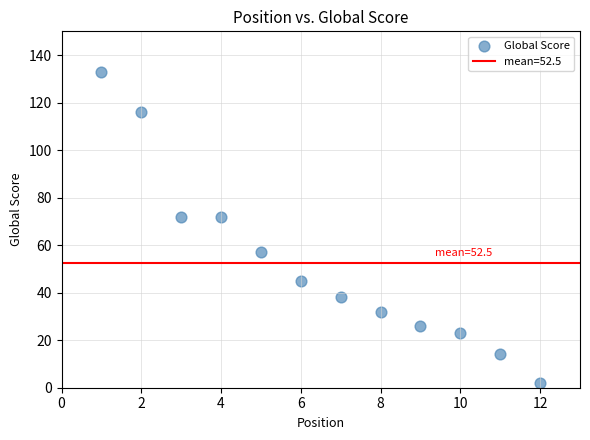

What is the range of Y values (max minus min)?

131